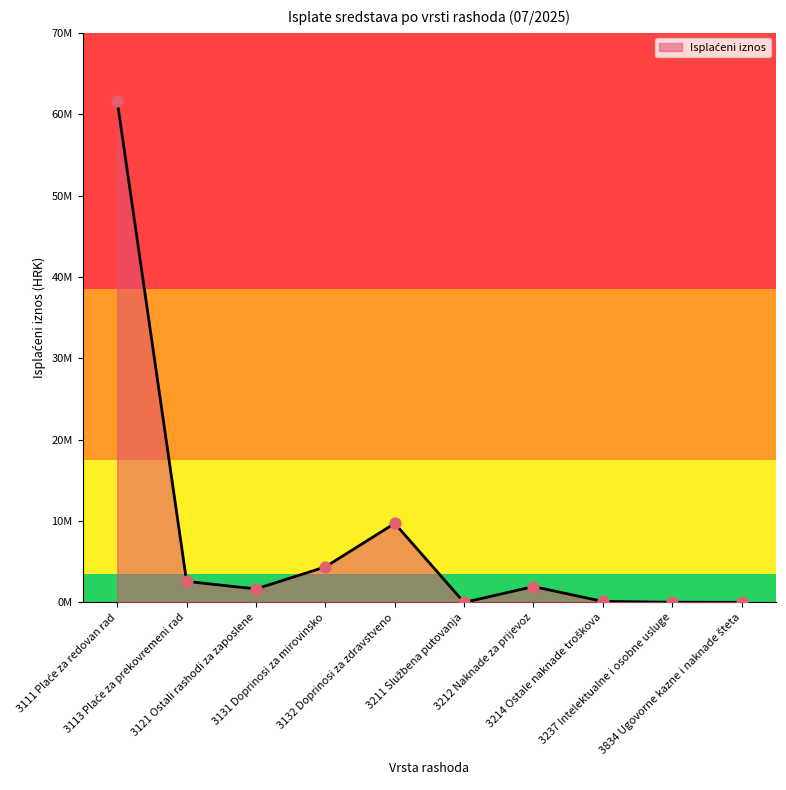

What is the change in value from 3211 Službena putovanja to 3212 Naknade za prijevoz?

+1950898.9